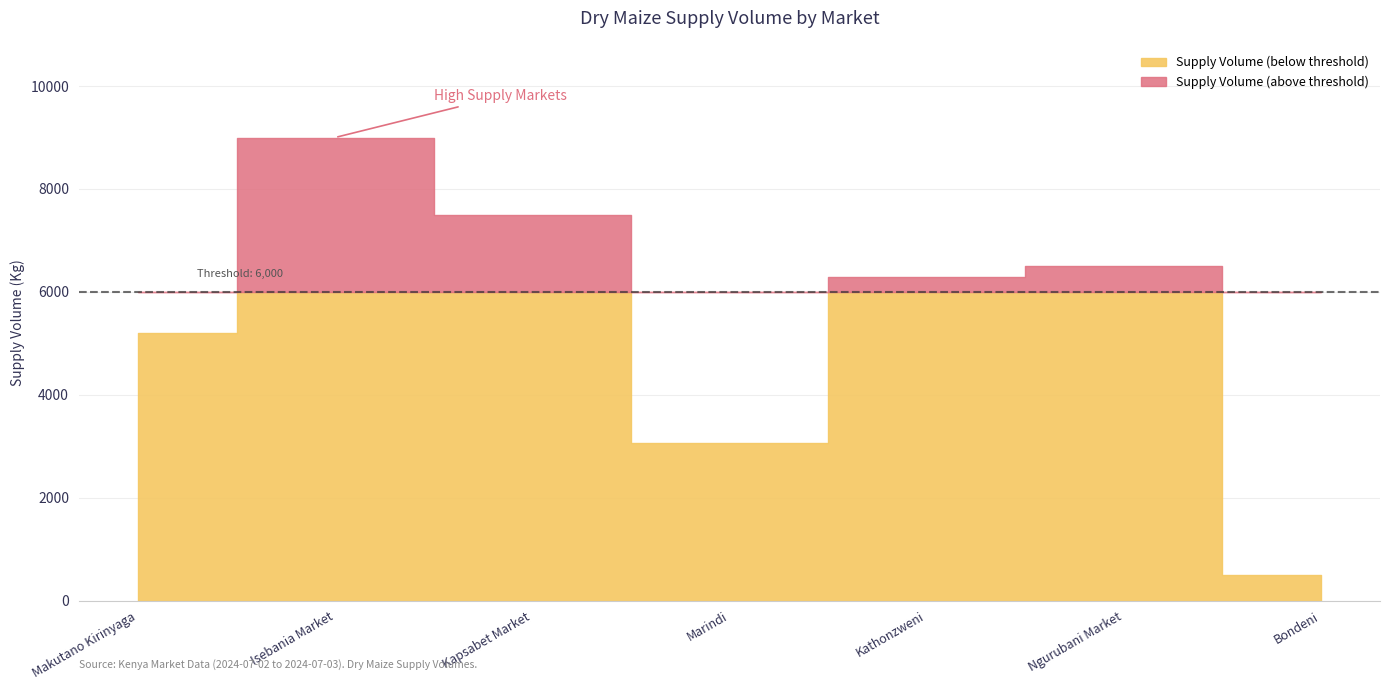

Is it true that the value at Kapsabet Market is 9863?

False